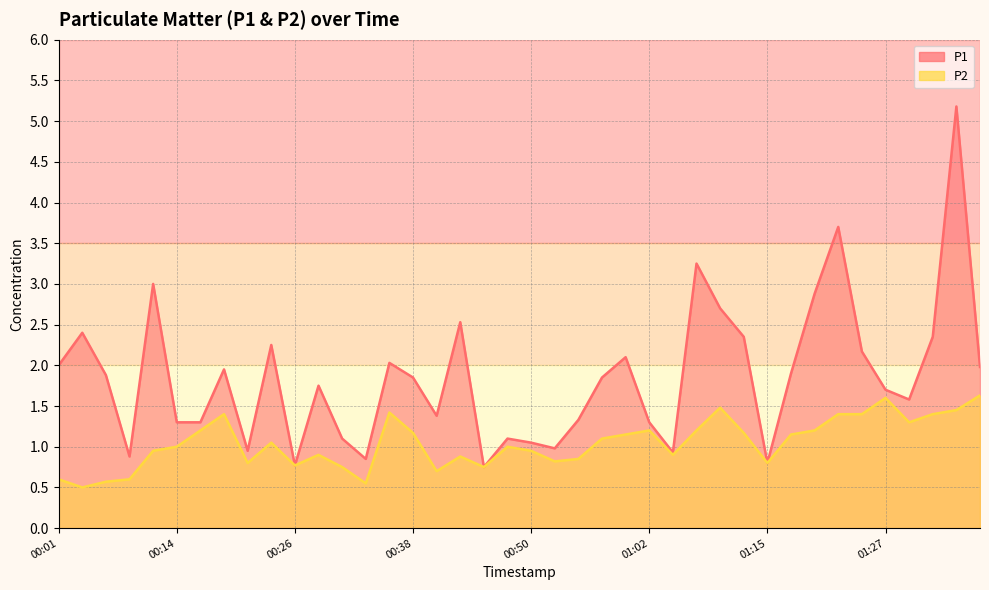

At which label does P2 first exceed 1?

00:16